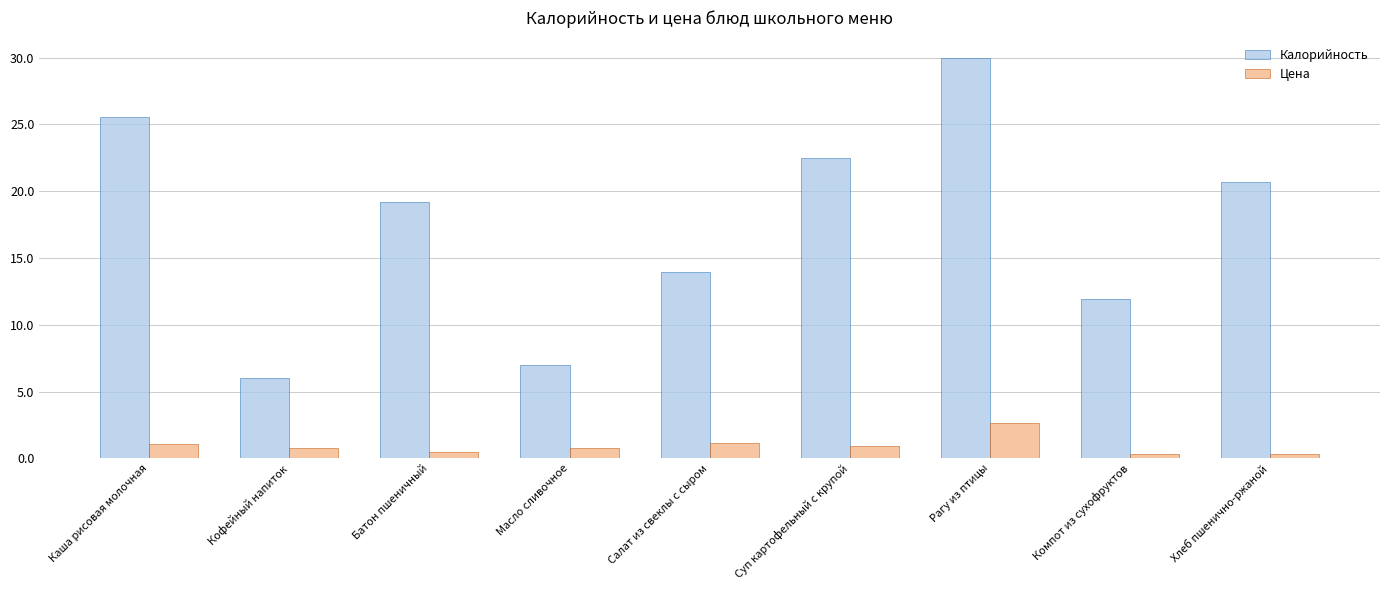

Rank the series at Салат из свеклы с сыром from lowest to highest value.

Цена, Калорийность